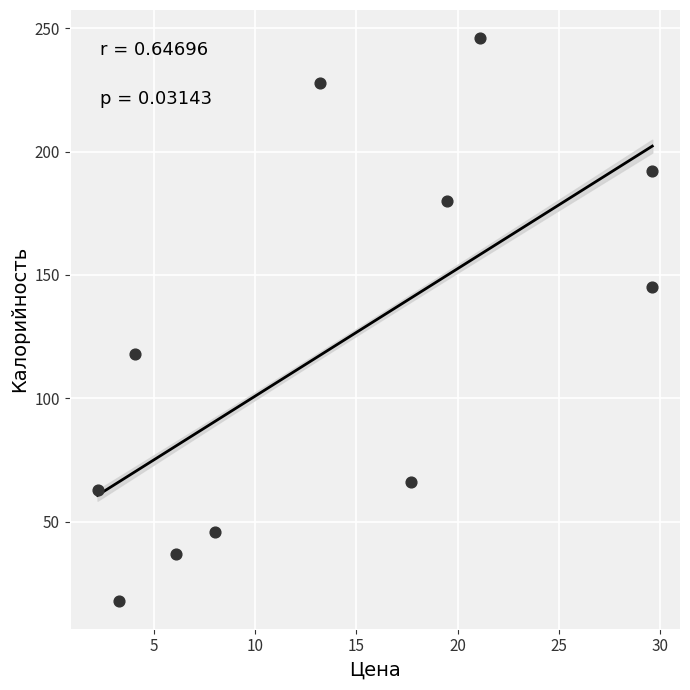

What is the range of Y values (max minus min)?

228